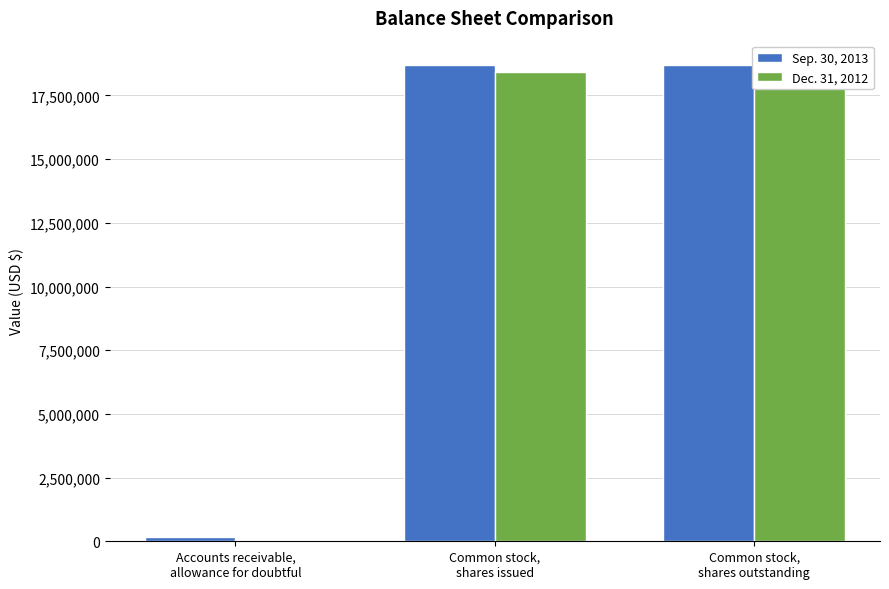

What are all the series names shown in the legend?

Sep. 30, 2013, Dec. 31, 2012